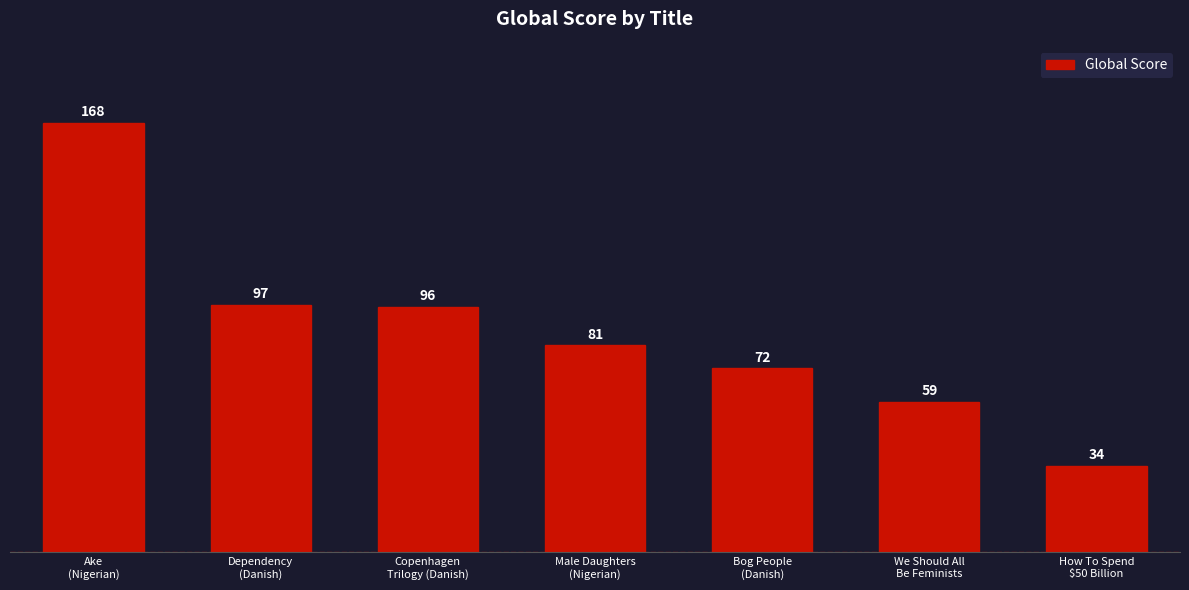

List the labels in order of value, smallest first.

How To Spend
$50 Billion, We Should All
Be Feminists, Bog People
(Danish), Male Daughters
(Nigerian), Copenhagen
Trilogy (Danish), Dependency
(Danish), Ake
(Nigerian)